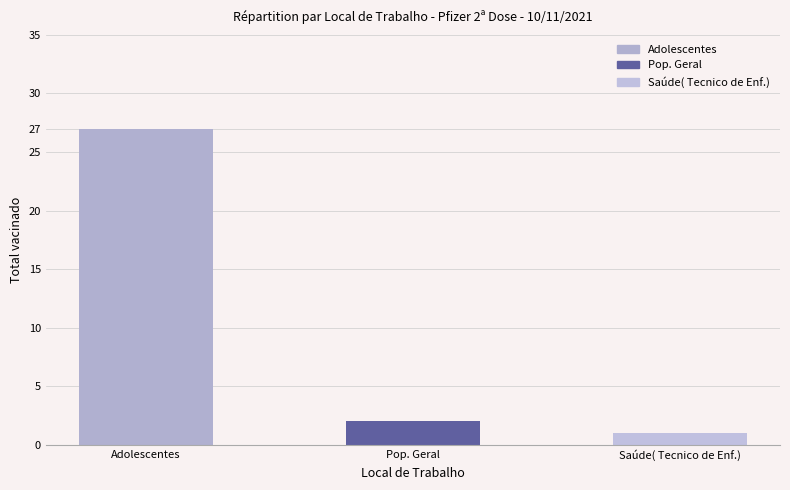

What is the label of the 2nd bar from the left?

Pop. Geral